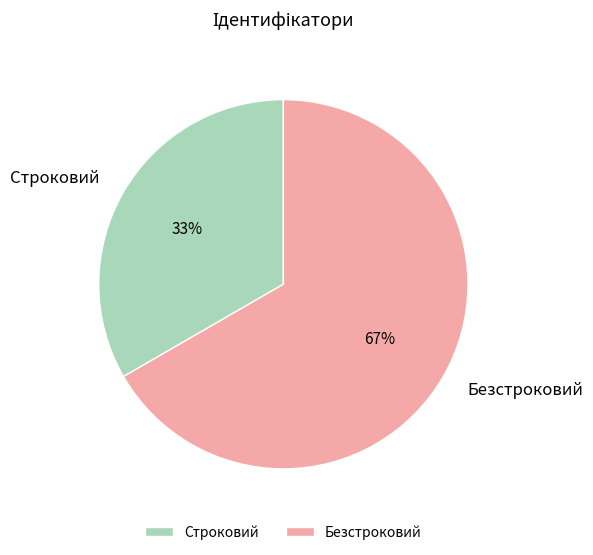

The Строковий slice represents 46% of the pie. True or false?

False